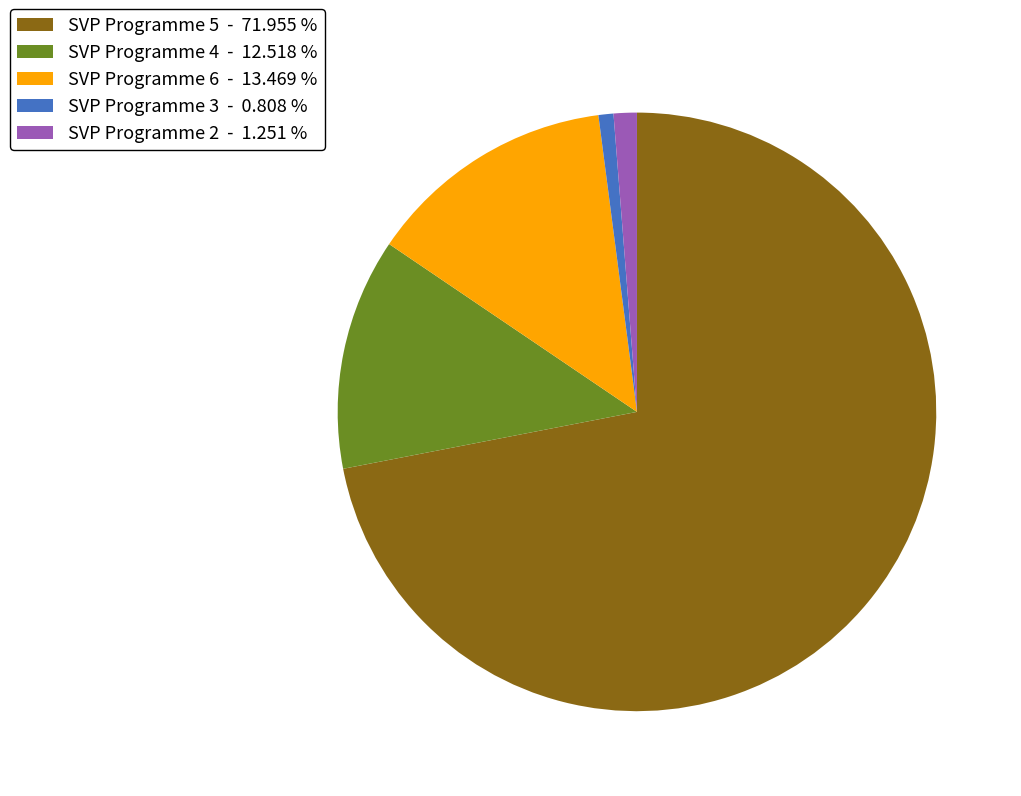

Does any single category account for the majority?

Yes